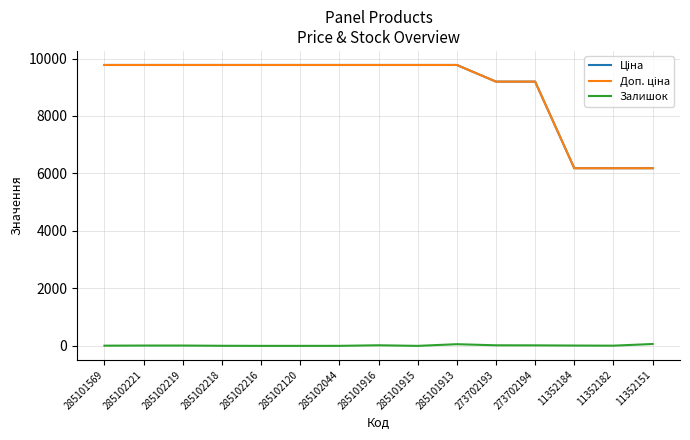

Does the chart have visible grid lines?

Yes